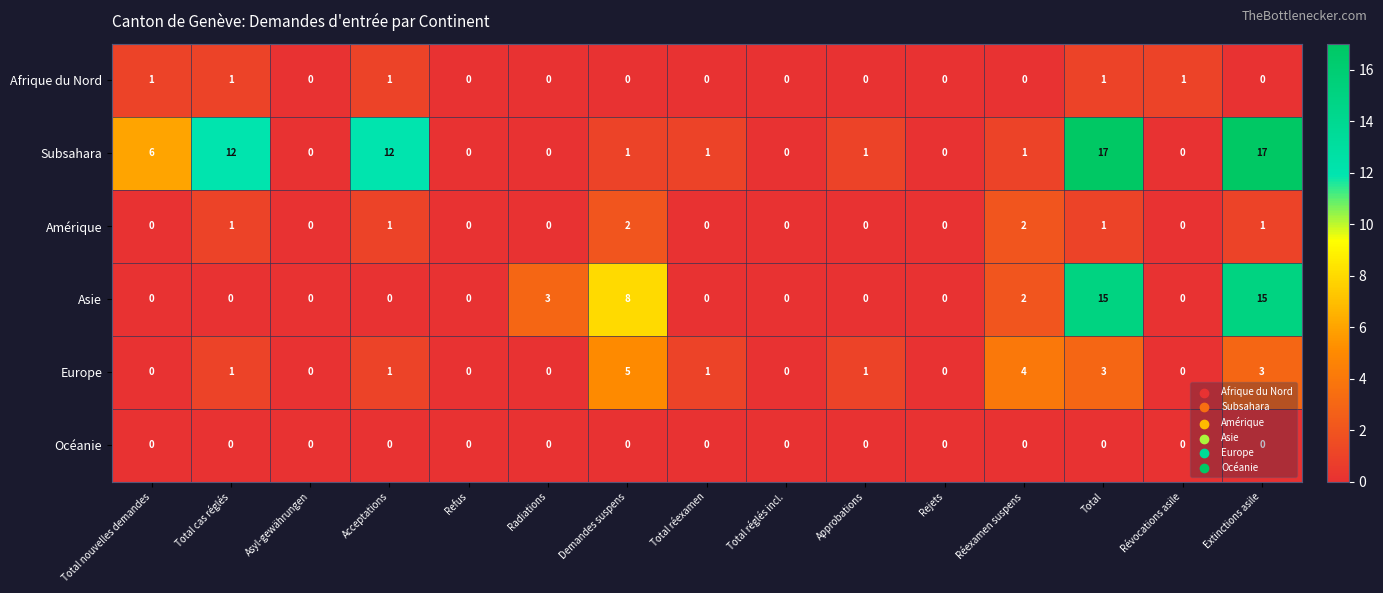

How many Afrique du Nord values are between 0 and 1?

15